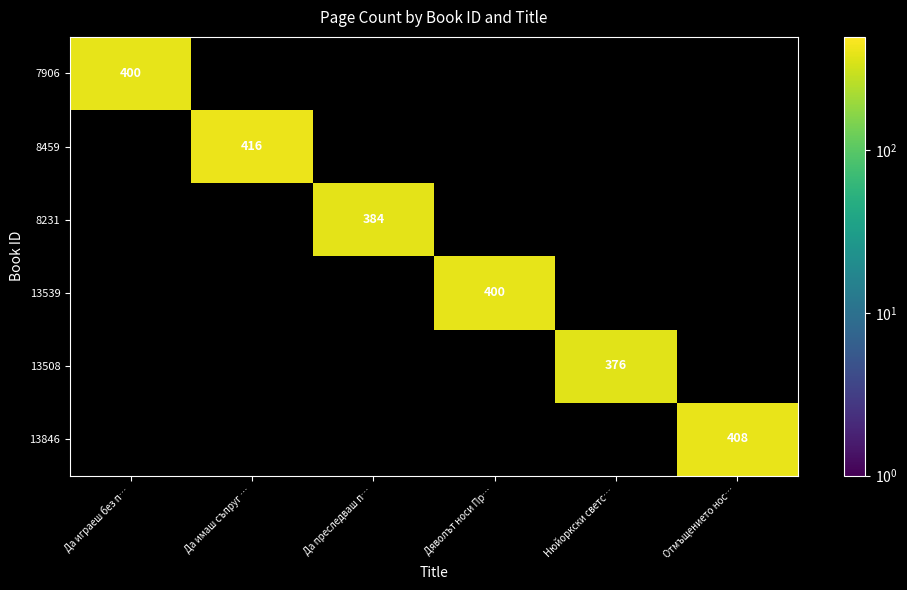

How many data points does each series have?

6